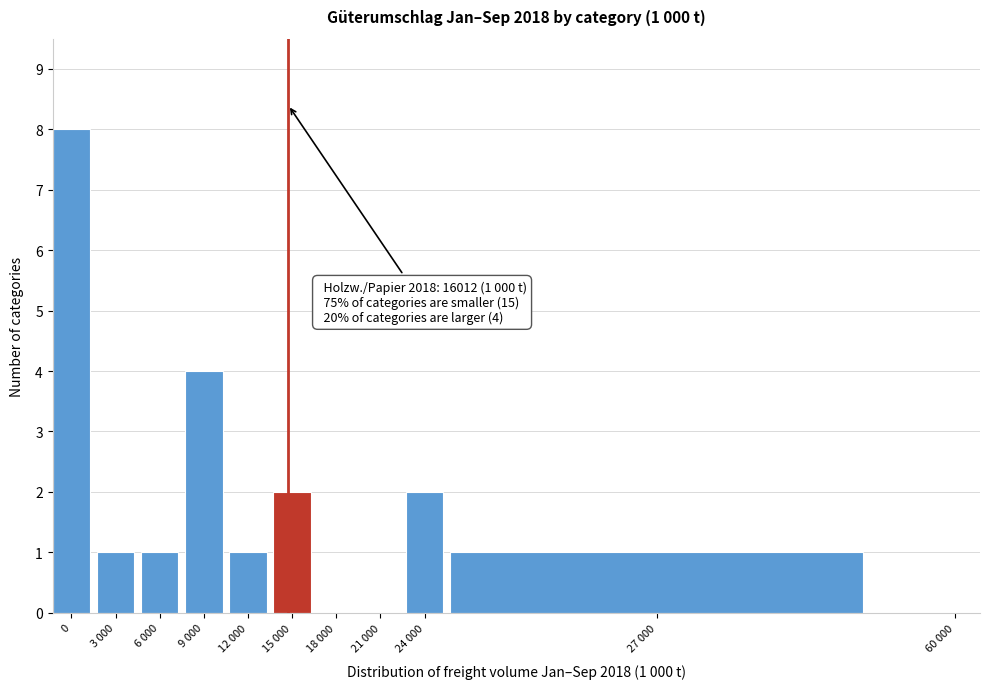

Reading left to right, extract all data points from this chart.

0=8	3 000=1	6 000=1	9 000=4	12 000=1	15 000=2	18 000=0	21 000=0	24 000=2	27 000=1	60 000=0